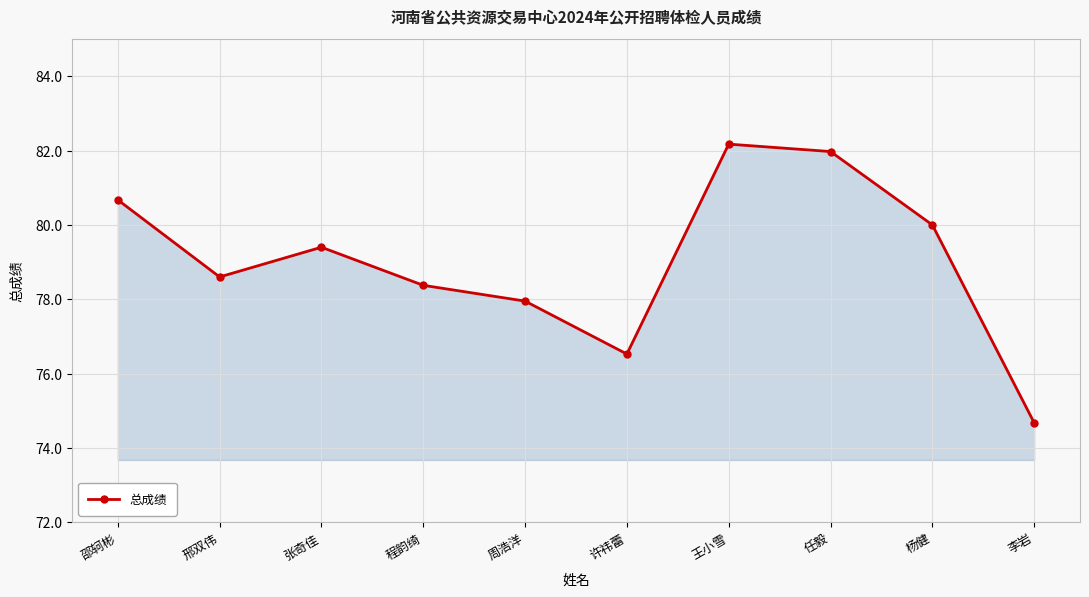

Reading left to right, extract all data points from this chart.

邵轲彬=80.7	邢双伟=78.6	张奇佳=79.4	程韵绮=78.4	周浩洋=78.0	许祎蕾=76.5	王小雪=82.2	任毅=82.0	杨健=80.0	李岩=74.7